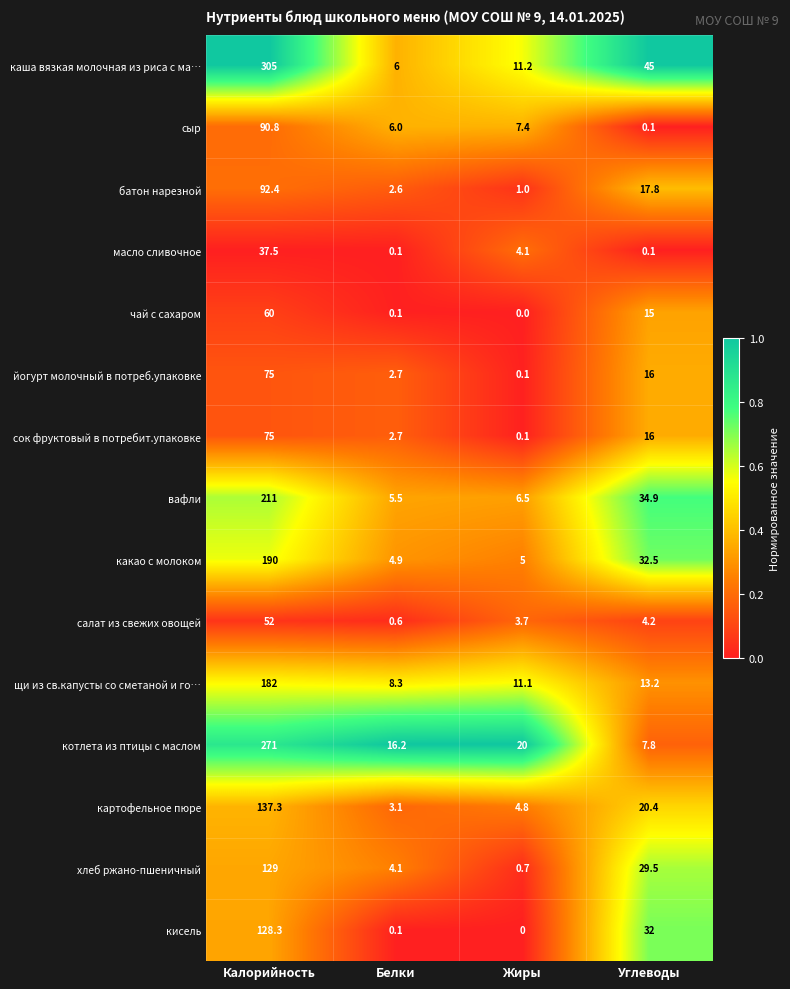

At which category is the sum across all series the highest?

Калорийность